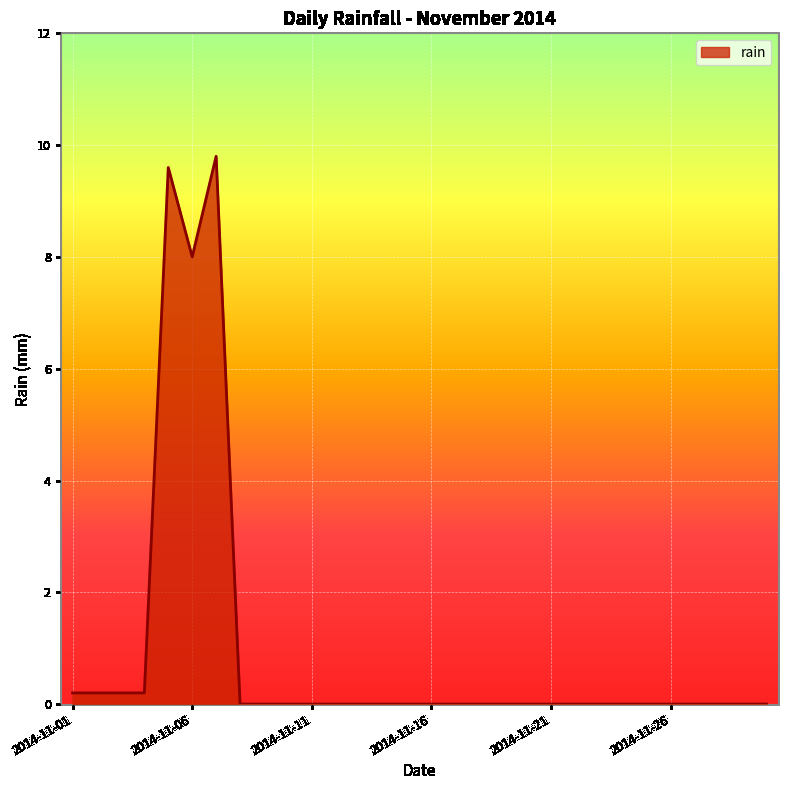

What is the maximum value shown in the chart?

9.8